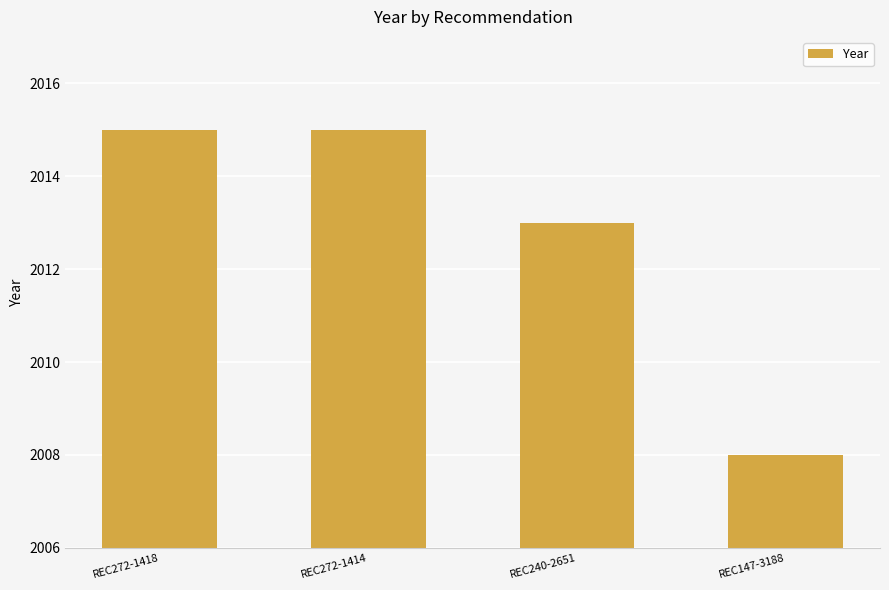

What is the greatest value displayed?

2015